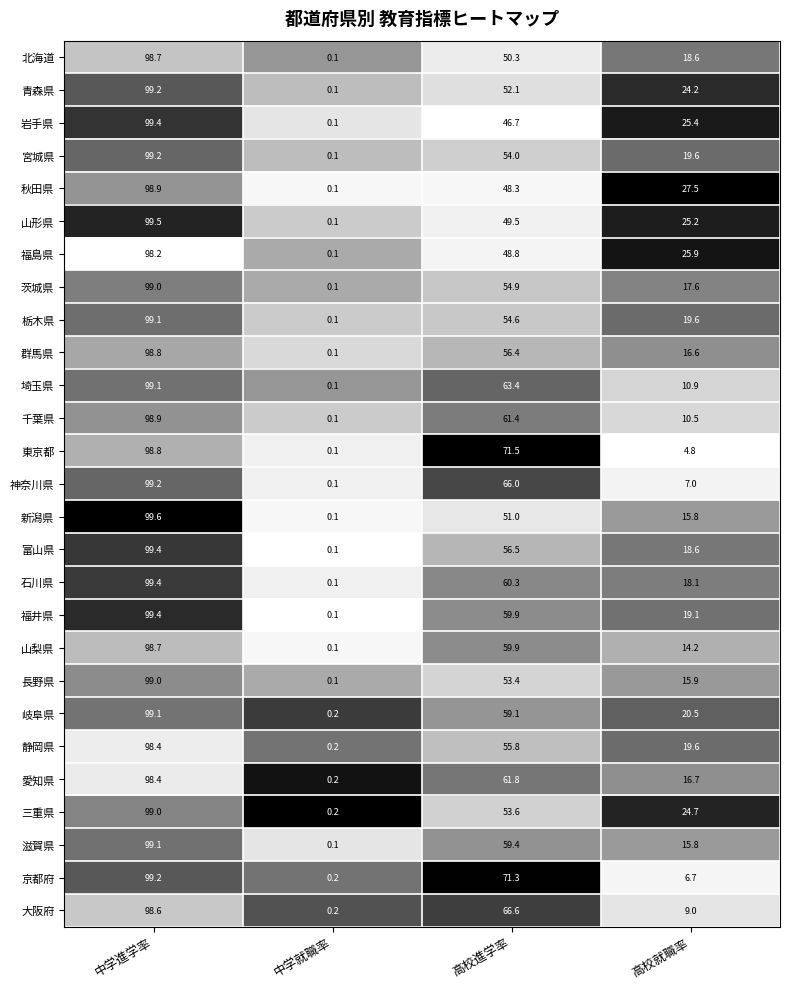

Where does the 神奈川県 series first go above 66?

中学進学率